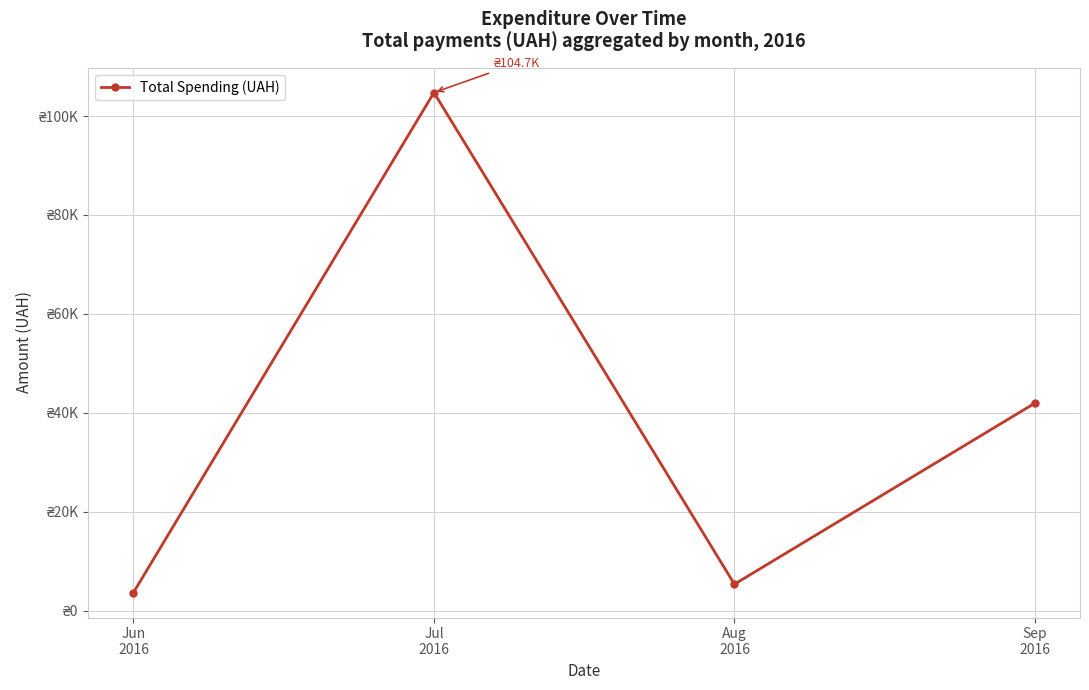

What is the ratio of the value at Aug
2016 to the value at Jun
2016?

1.5